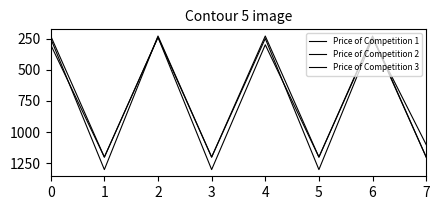

Where is the first local maximum for Price of Competition 1?

1